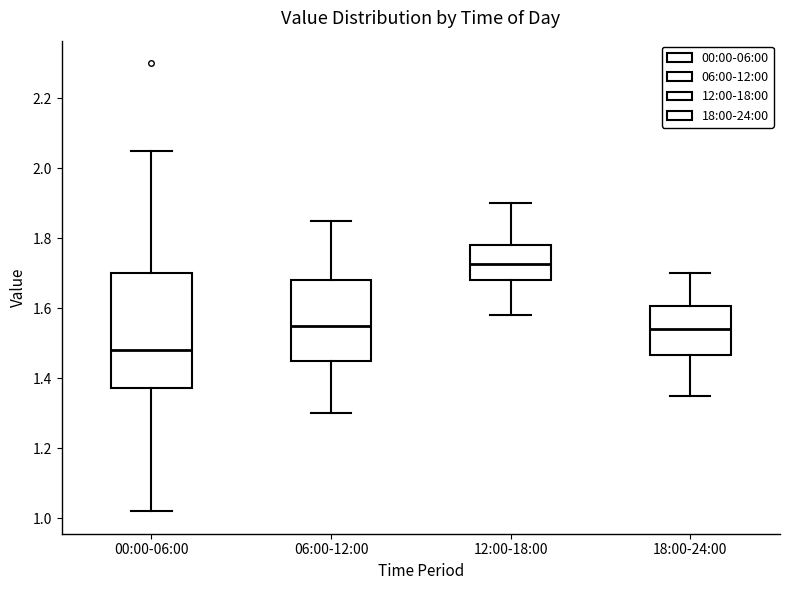

Reading left to right, transcribe this box plot: for each box, give where its median line is, the range the box spans, and where its two whiskers end, as read against the y-axis. The values are not printed on the chart, so give them approximately, as read against the axis.

00:00-06:00: median 1.48, box 1.38 to 1.70, whiskers 1.02 to 2.06
06:00-12:00: median 1.56, box 1.46 to 1.68, whiskers 1.30 to 1.86
12:00-18:00: median 1.72, box 1.68 to 1.78, whiskers 1.58 to 1.90
18:00-24:00: median 1.54, box 1.46 to 1.60, whiskers 1.36 to 1.70